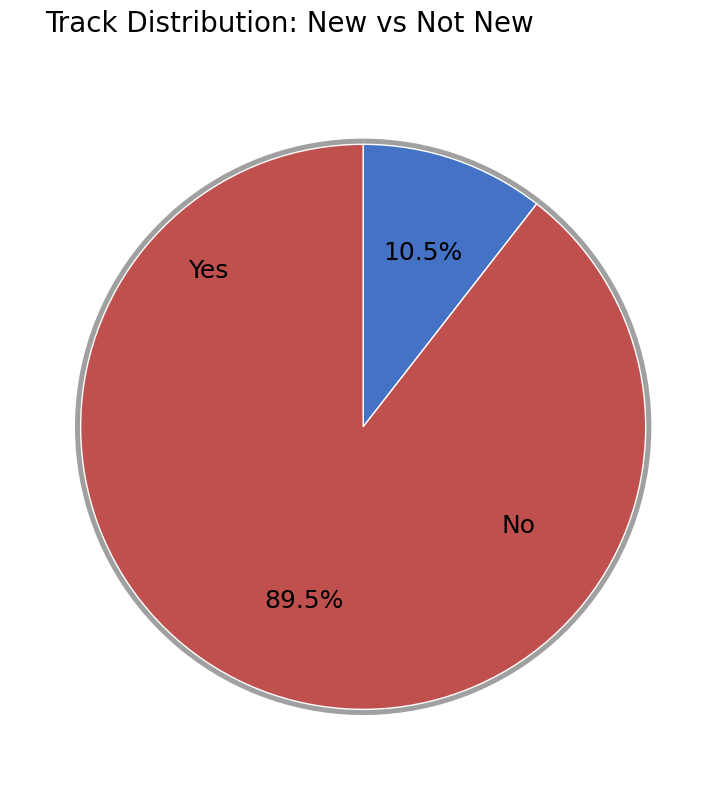

True or false: Yes accounts for 24% of the total.

False